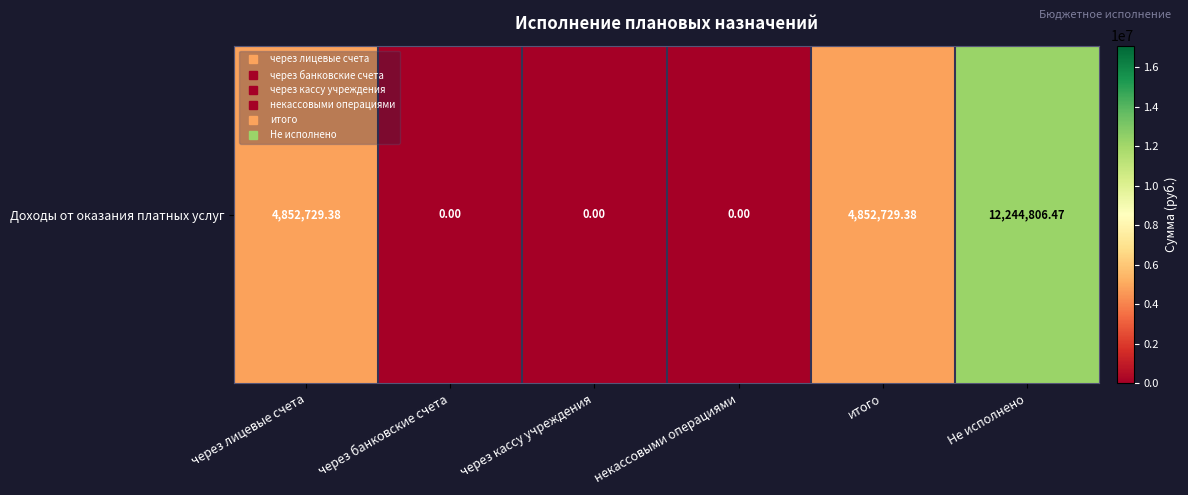

The value at некассовыми операциями is 0.0. True or false?

True